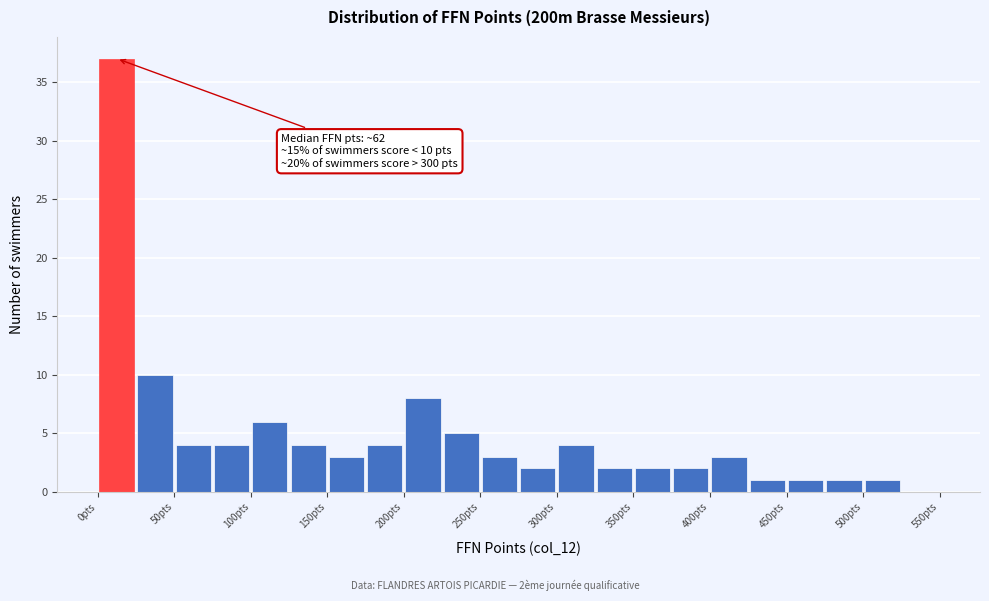

Which range on the x-axis has the tallest bar?

0 to 25